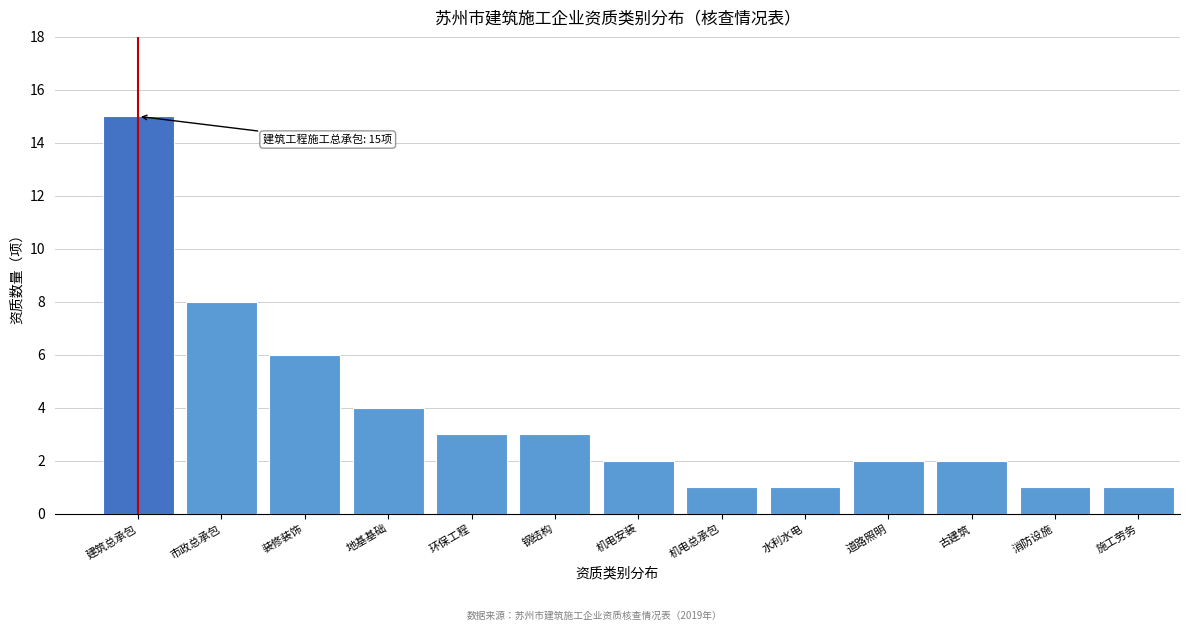

Reading left to right, extract all data points from this chart.

建筑总承包=15	市政总承包=8	装修装饰=6	地基基础=4	环保工程=3	钢结构=3	机电安装=2	机电总承包=1	水利水电=1	道路照明=2	古建筑=2	消防设施=1	施工劳务=1